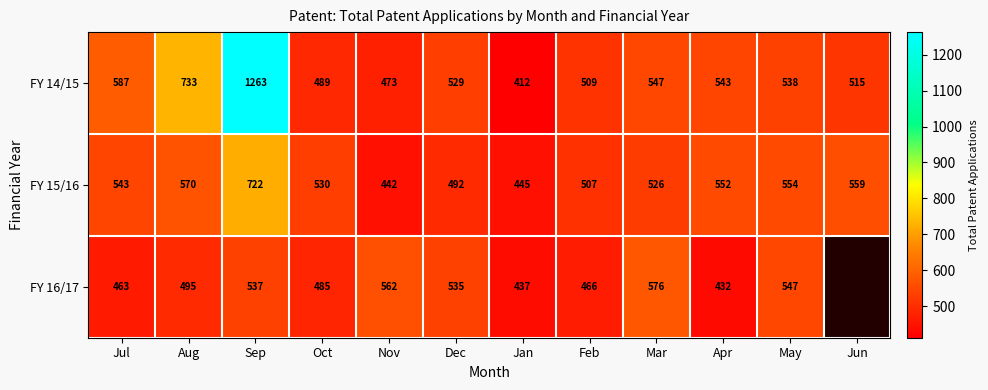

What is the average value of the FY 14/15 series?

595